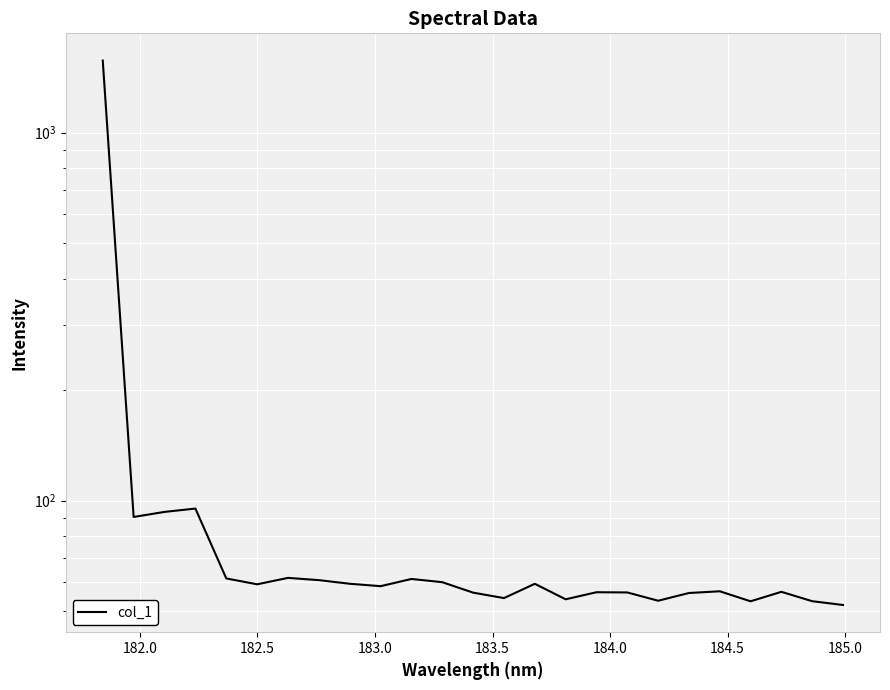

How many lines are shown in the chart?

1